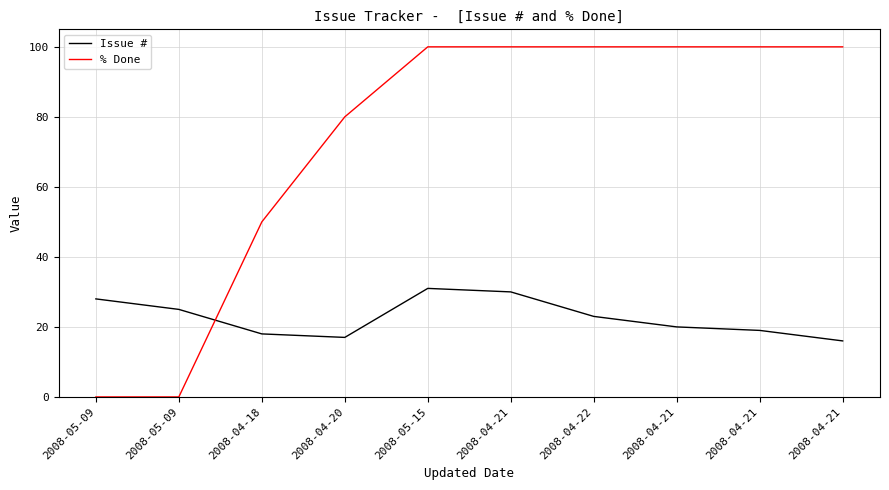

At 2008-04-20, list the series in order from largest to smallest.

% Done, Issue #